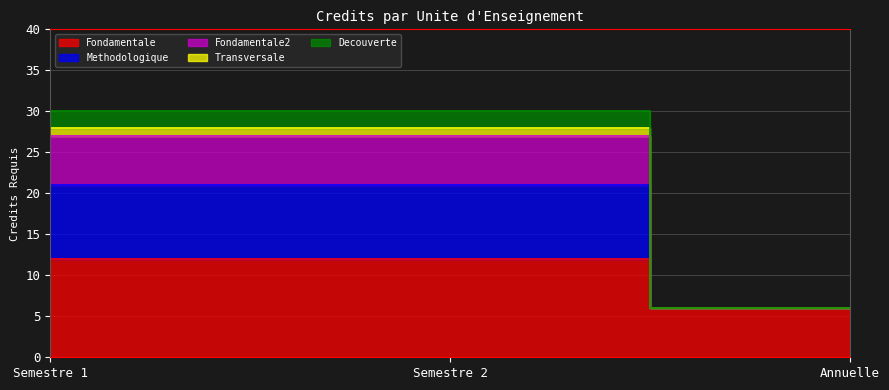

What is the lowest value of the Methodologique series?

6